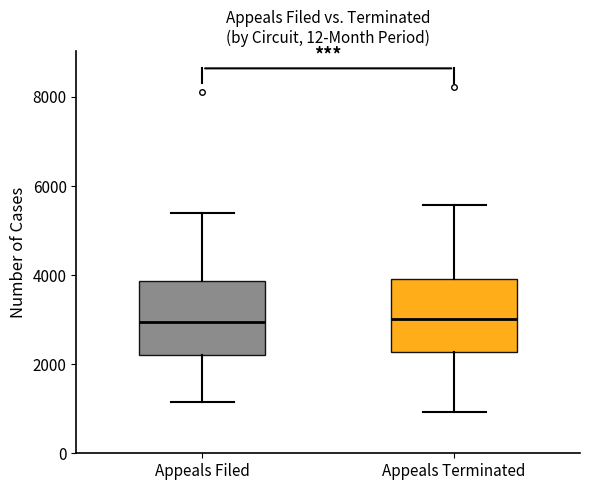

Reading left to right, transcribe this box plot: for each box, give where its median line is, the range the box spans, and where its two whiskers end, as read against the y-axis. The values are not printed on the chart, so give them approximately, as read against the axis.

Appeals Filed: median 3000, box 2200 to 3800, whiskers 1200 to 5400
Appeals Terminated: median 3000, box 2200 to 4000, whiskers 1000 to 5600